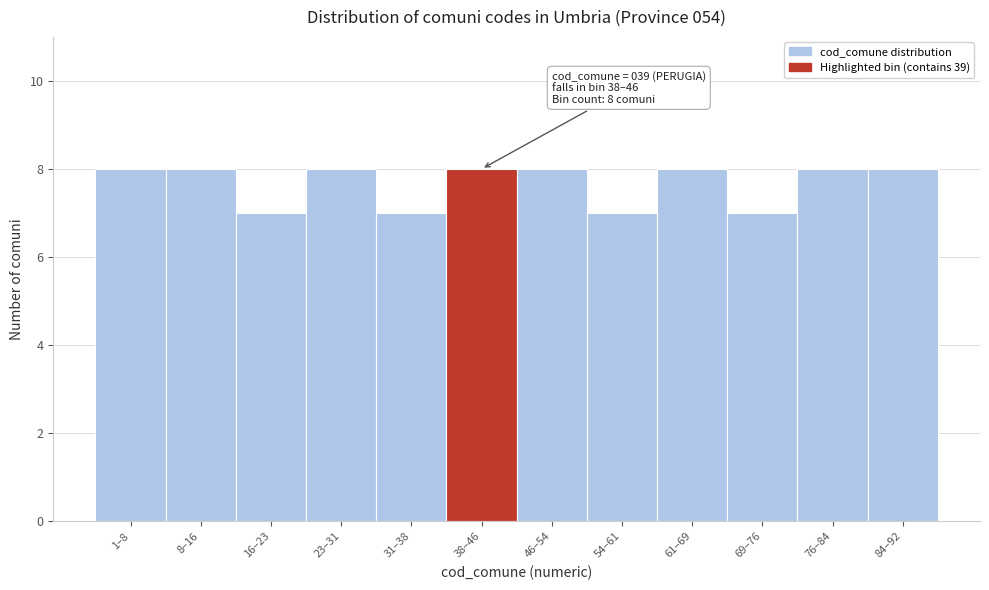

Reading left to right, what are all the values shown in this chart?

8	8	7	8	7	8	8	7	8	7	8	8